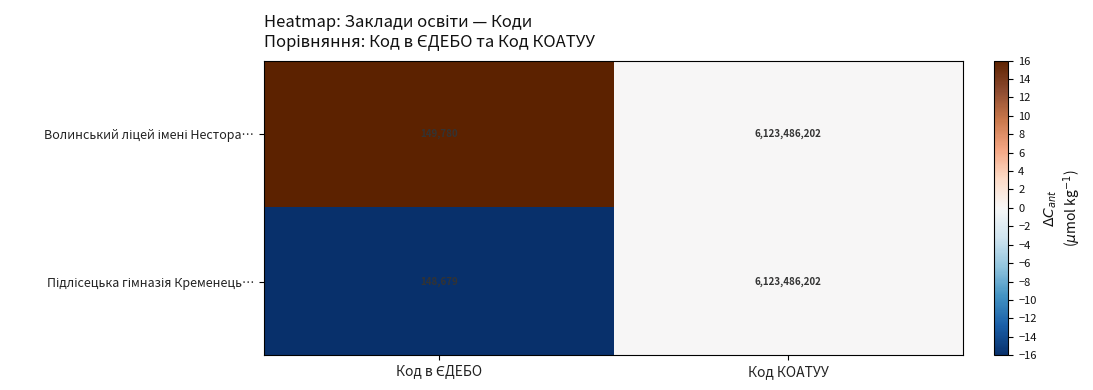

What is the minimum value shown in the chart?

148679